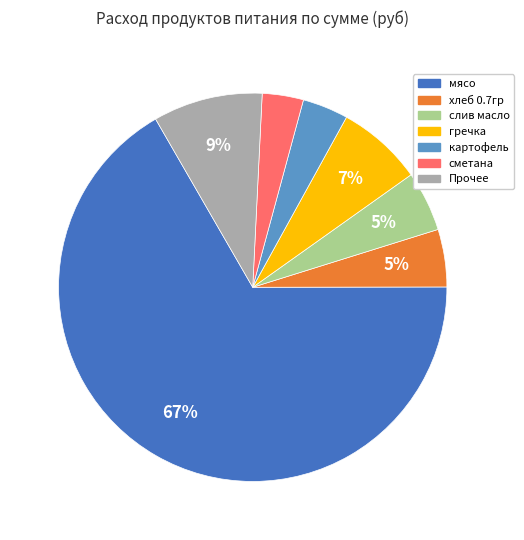

To the nearest percent, what is the average slice percentage?

14%